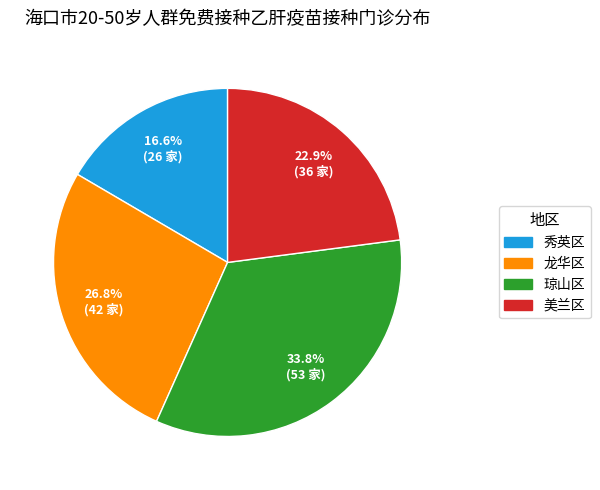

Which category has the smallest portion of the pie?

秀英区